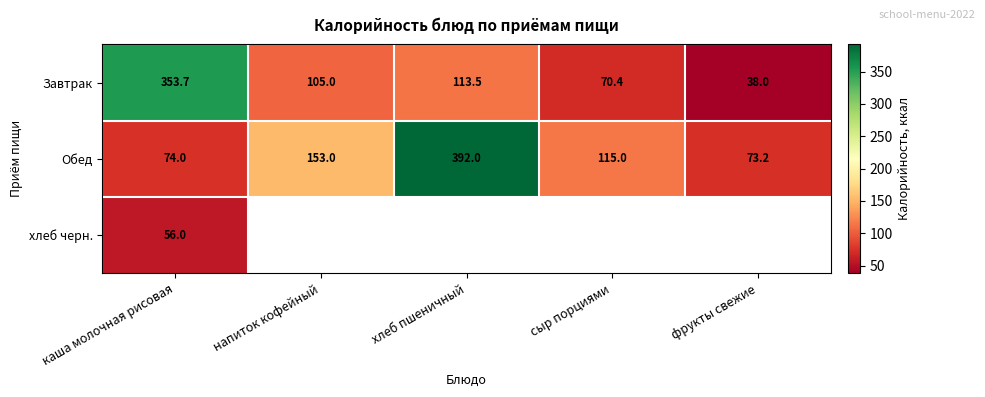

Is it true that Обед equals 74.0 at каша молочная рисовая?

True